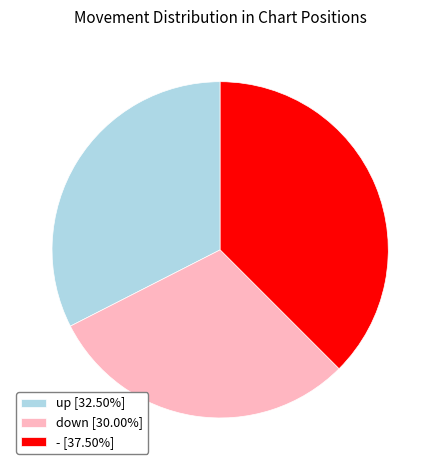

Approximately how many times larger is the value at down [30.00%] compared to up [32.50%]?

0.9